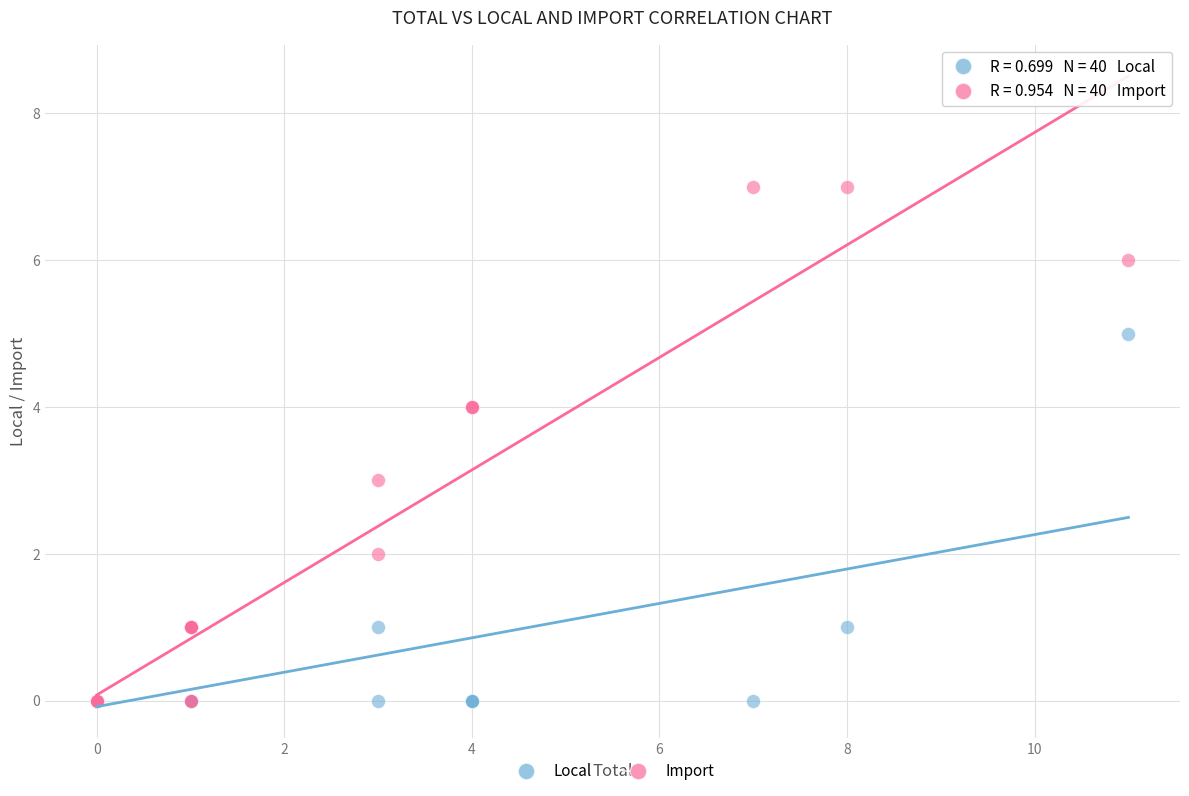

Which series reaches the maximum Y coordinate?

Import